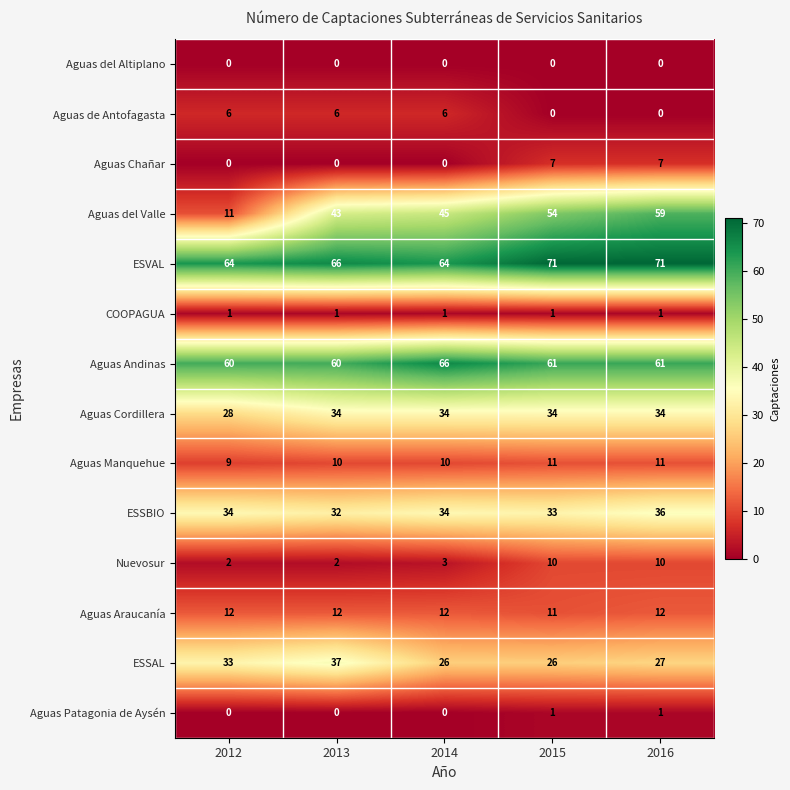

How many series are shown in this chart?

14